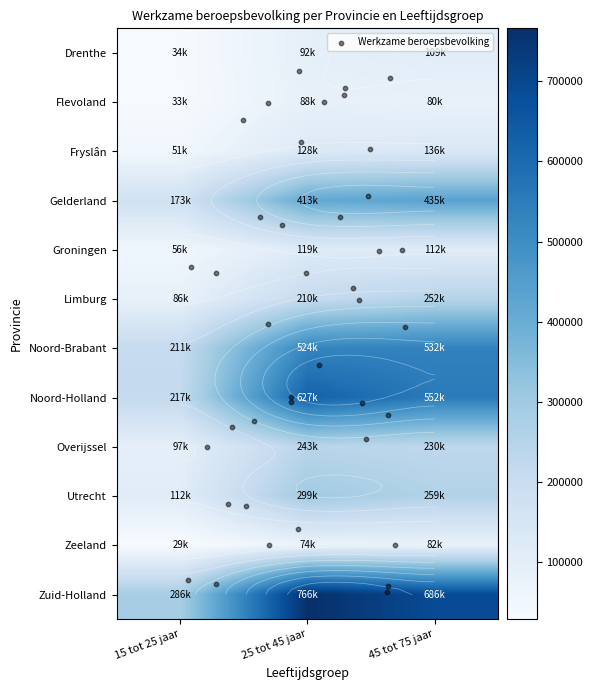

Reading left to right, transcribe all the data shown in this chart.

Drenthe: 15 tot 25 jaar=34000	25 tot 45 jaar=92000	45 tot 75 jaar=109000
Flevoland: 15 tot 25 jaar=33000	25 tot 45 jaar=88000	45 tot 75 jaar=80000
Fryslân: 15 tot 25 jaar=51000	25 tot 45 jaar=128000	45 tot 75 jaar=136000
Gelderland: 15 tot 25 jaar=173000	25 tot 45 jaar=413000	45 tot 75 jaar=435000
Groningen: 15 tot 25 jaar=56000	25 tot 45 jaar=119000	45 tot 75 jaar=112000
Limburg: 15 tot 25 jaar=86000	25 tot 45 jaar=210000	45 tot 75 jaar=252000
Noord-Brabant: 15 tot 25 jaar=211000	25 tot 45 jaar=524000	45 tot 75 jaar=532000
Noord-Holland: 15 tot 25 jaar=217000	25 tot 45 jaar=627000	45 tot 75 jaar=552000
Overijssel: 15 tot 25 jaar=97000	25 tot 45 jaar=243000	45 tot 75 jaar=230000
Utrecht: 15 tot 25 jaar=112000	25 tot 45 jaar=299000	45 tot 75 jaar=259000
Zeeland: 15 tot 25 jaar=29000	25 tot 45 jaar=74000	45 tot 75 jaar=82000
Zuid-Holland: 15 tot 25 jaar=286000	25 tot 45 jaar=766000	45 tot 75 jaar=686000